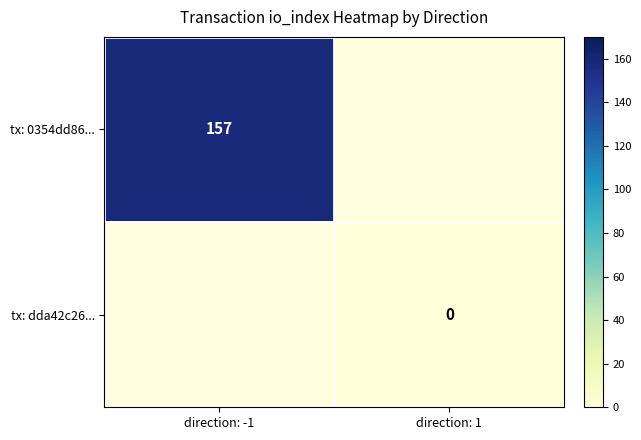

True or false: tx: 0354dd86... has a value of 157 at direction: -1.

True